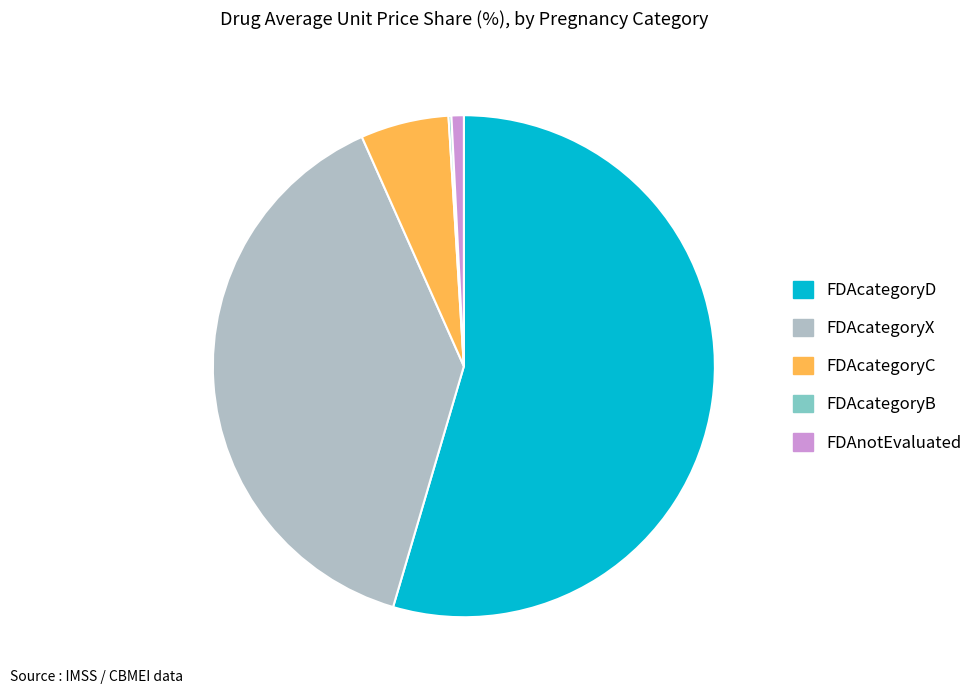

Combined, do FDAcategoryC and FDAnotEvaluated account for over 50%?

No